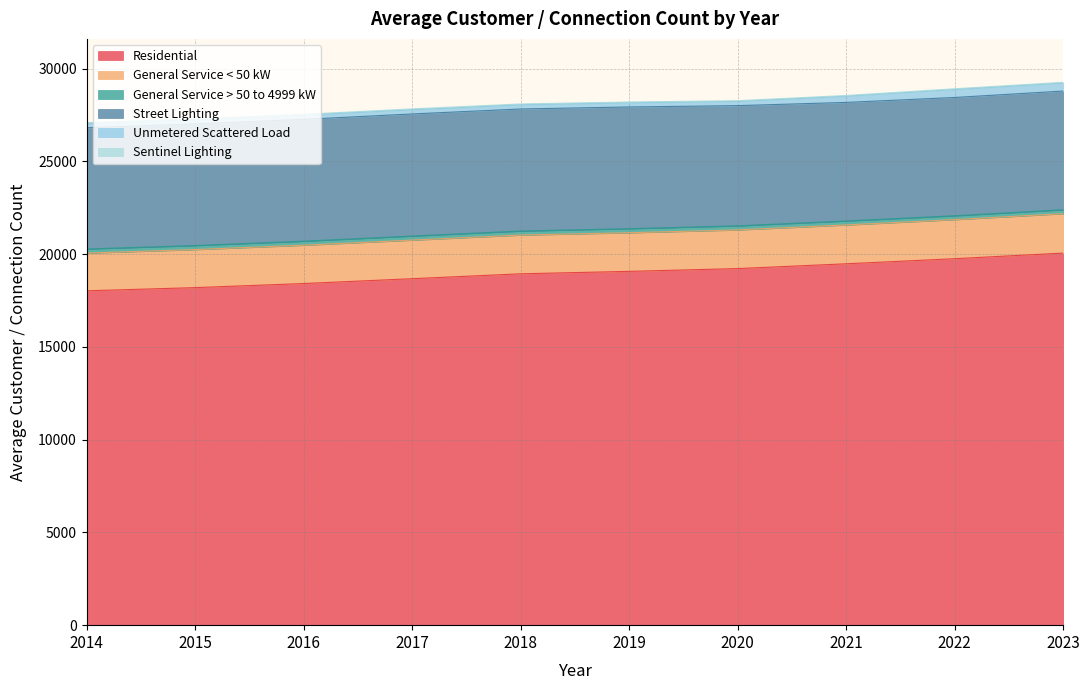

At how many categories does at least one series exceed 8494?

10